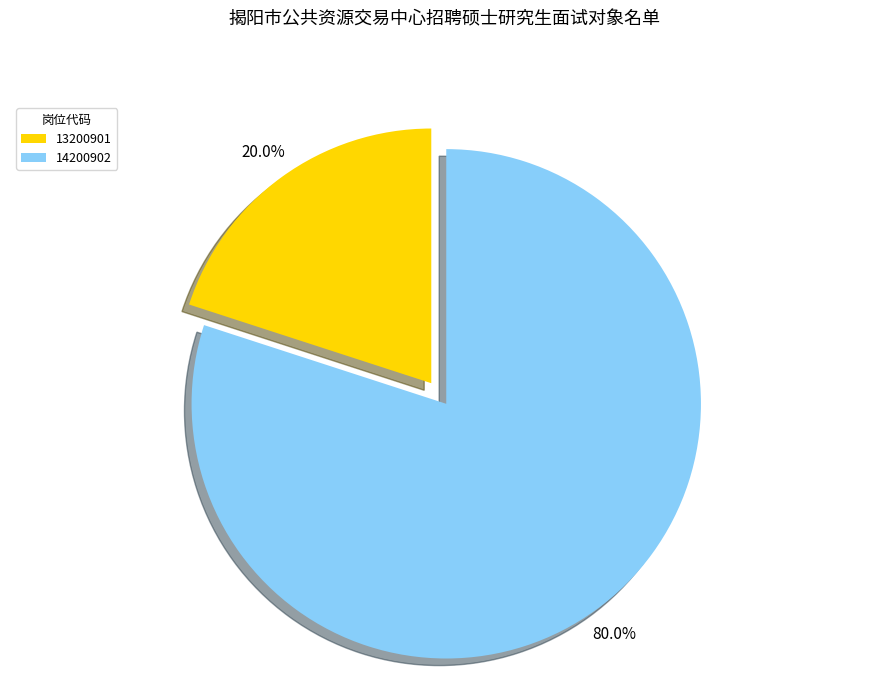

Which slice is the largest?

14200902